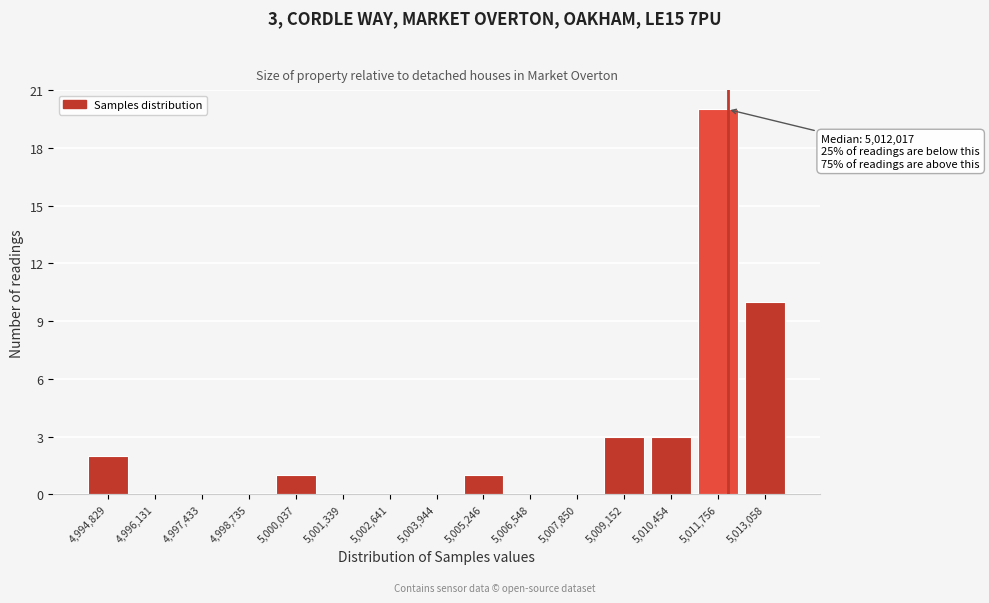

Which range on the x-axis has the tallest bar?

5011200 to 5012400